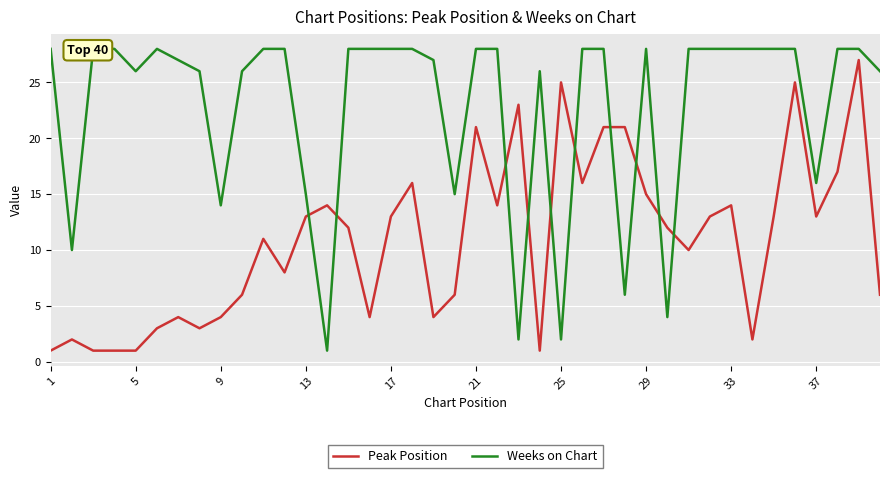

The value of Peak Position at 9 is 2. True or false?

False